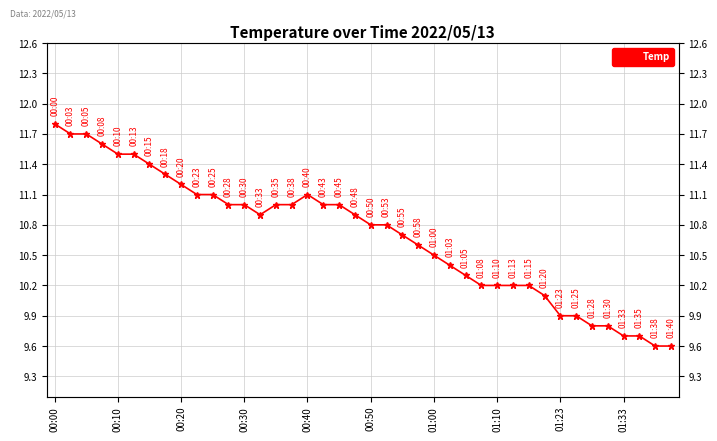

What is the difference between the maximum and minimum values?

2.2